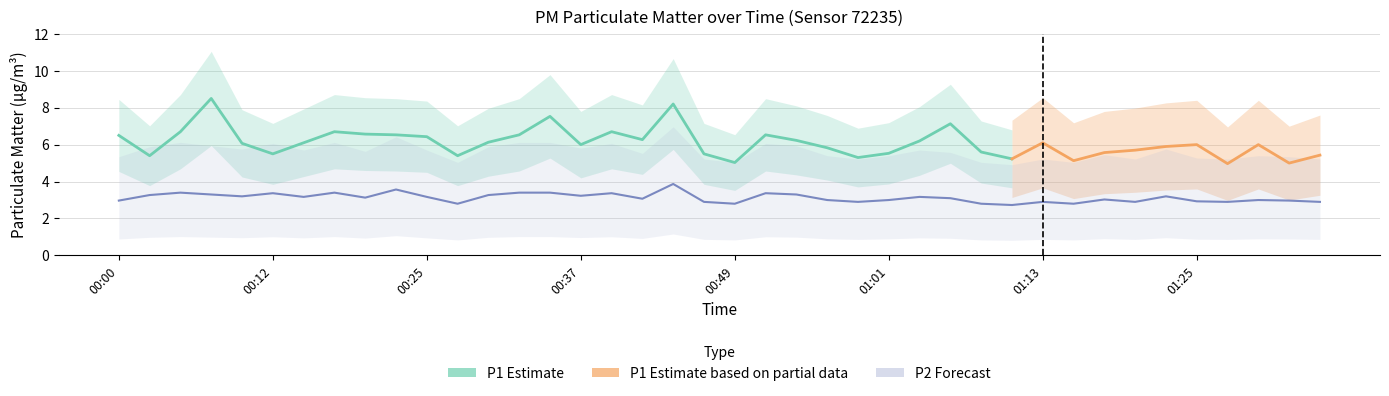

Where is the first local maximum?

00:05